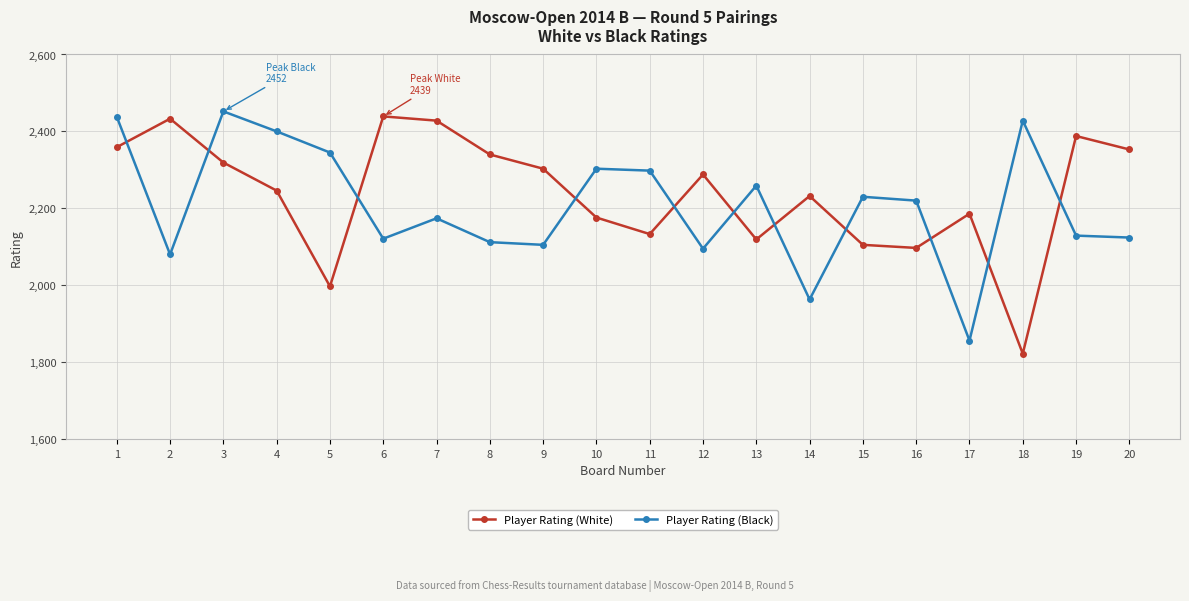

What is the average value of the Player Rating (Black) series?

2207